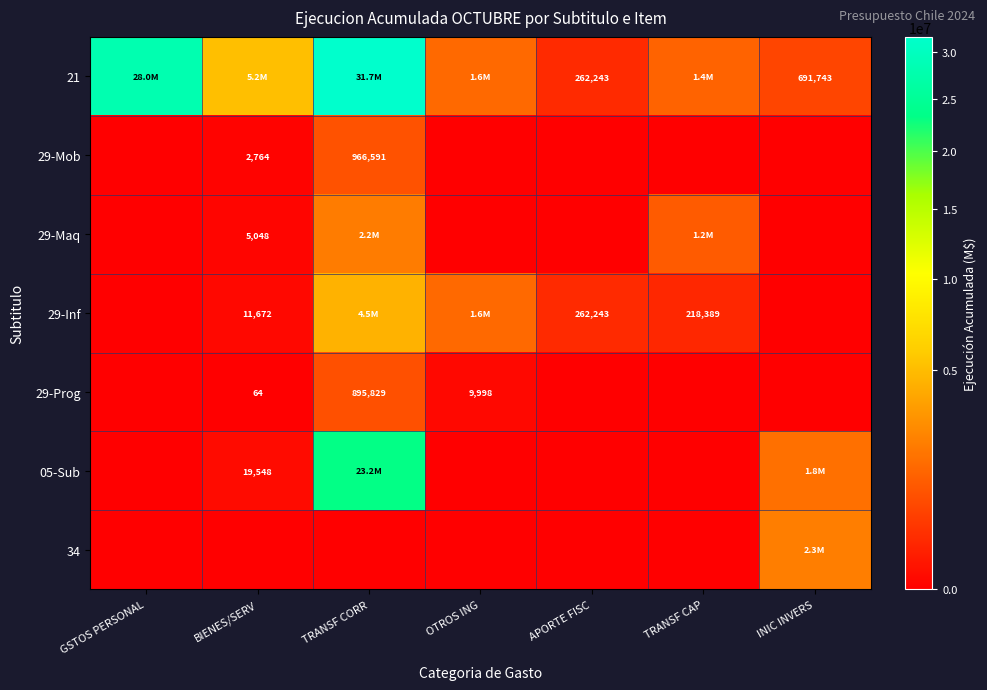

The value of 29-Prog at TRANSF CORR is 895829. True or false?

True